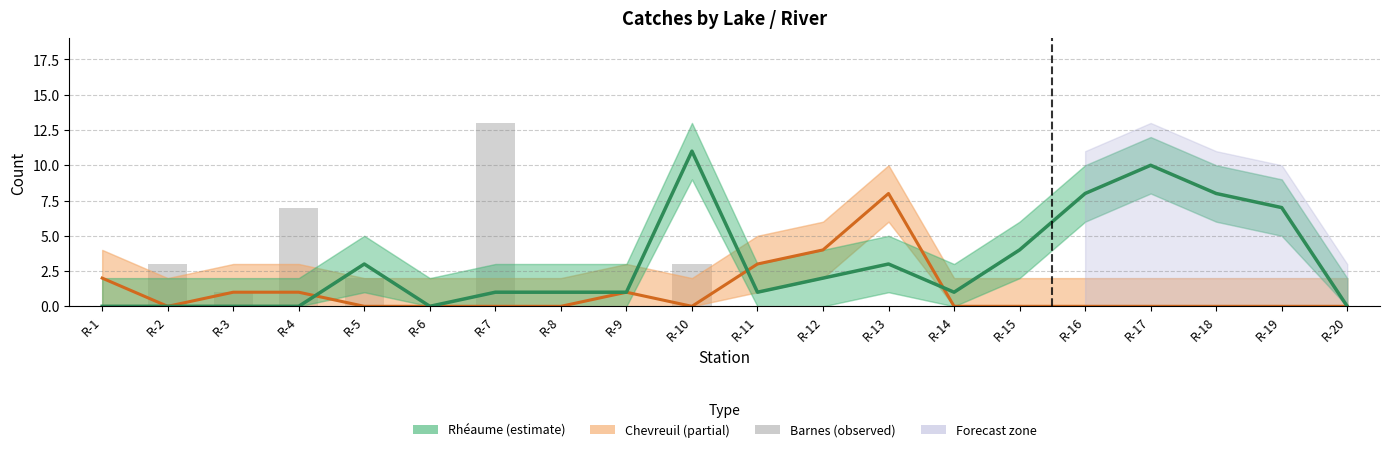

Which series has the largest total across all categories?

Rhéaume